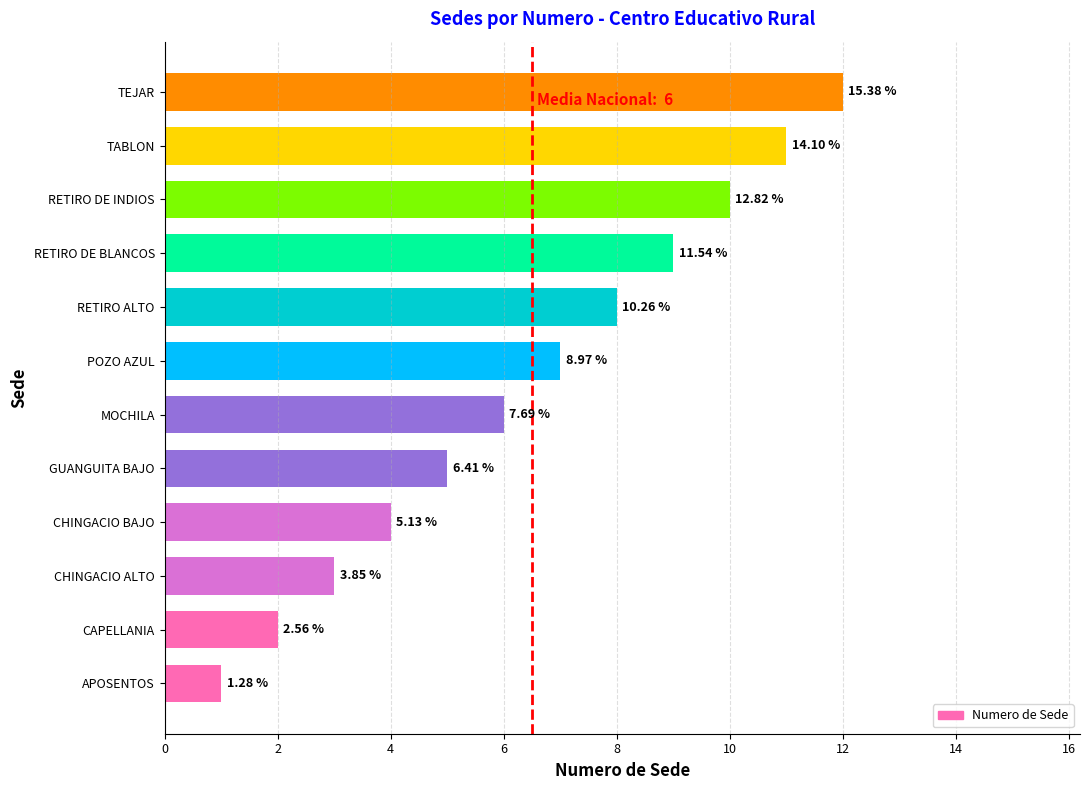

List the labels in order of value, largest first.

TEJAR, TABLON, RETIRO DE INDIOS, RETIRO DE BLANCOS, RETIRO ALTO, POZO AZUL, MOCHILA, GUANGUITA BAJO, CHINGACIO BAJO, CHINGACIO ALTO, CAPELLANIA, APOSENTOS